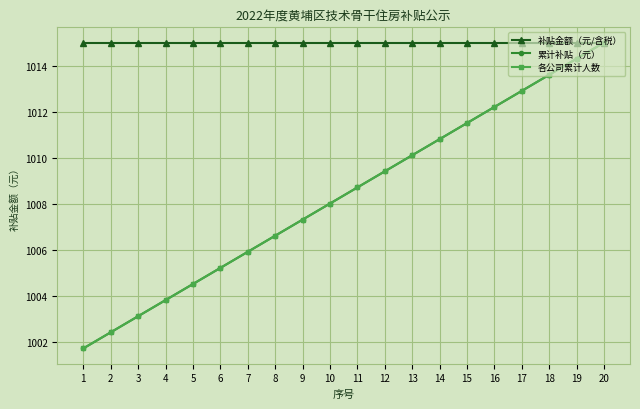

True or false: 累计补贴（元） and 补贴金额（元/含税） intersect in this chart.

False